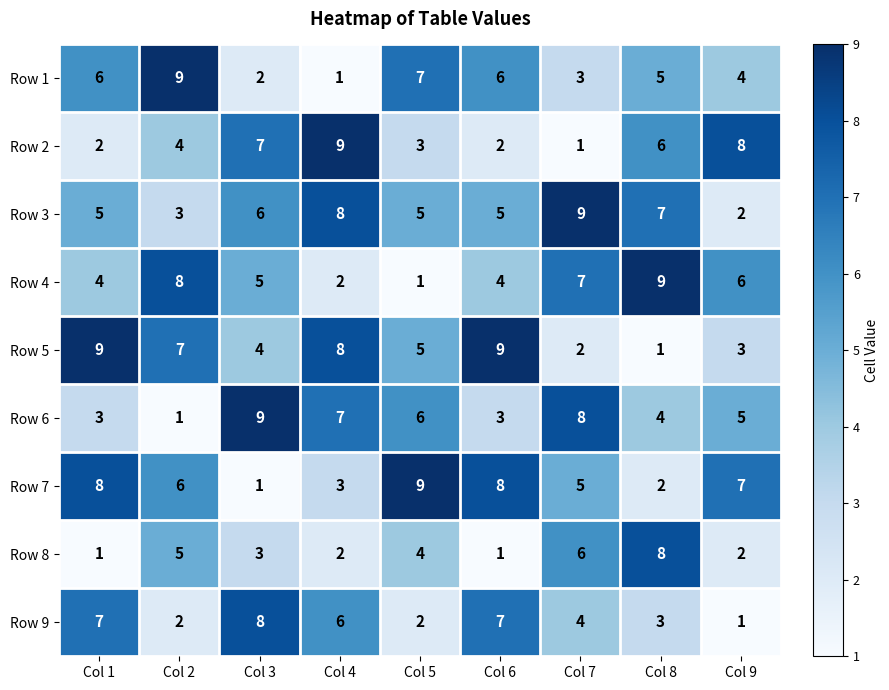

At Col 1, list the series in order from largest to smallest.

Row 5, Row 7, Row 9, Row 1, Row 3, Row 4, Row 6, Row 2, Row 8